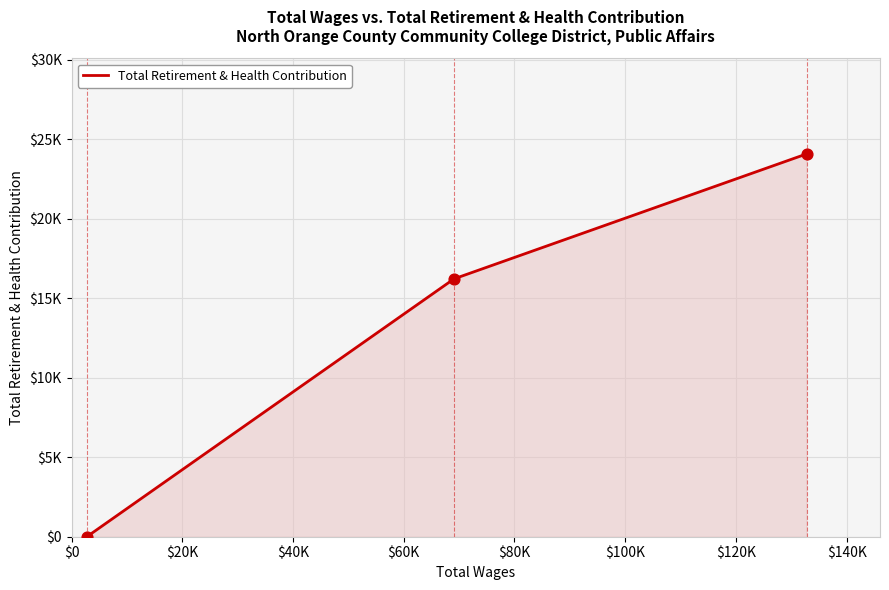

Is this an area chart (filled region under the line)?

Yes